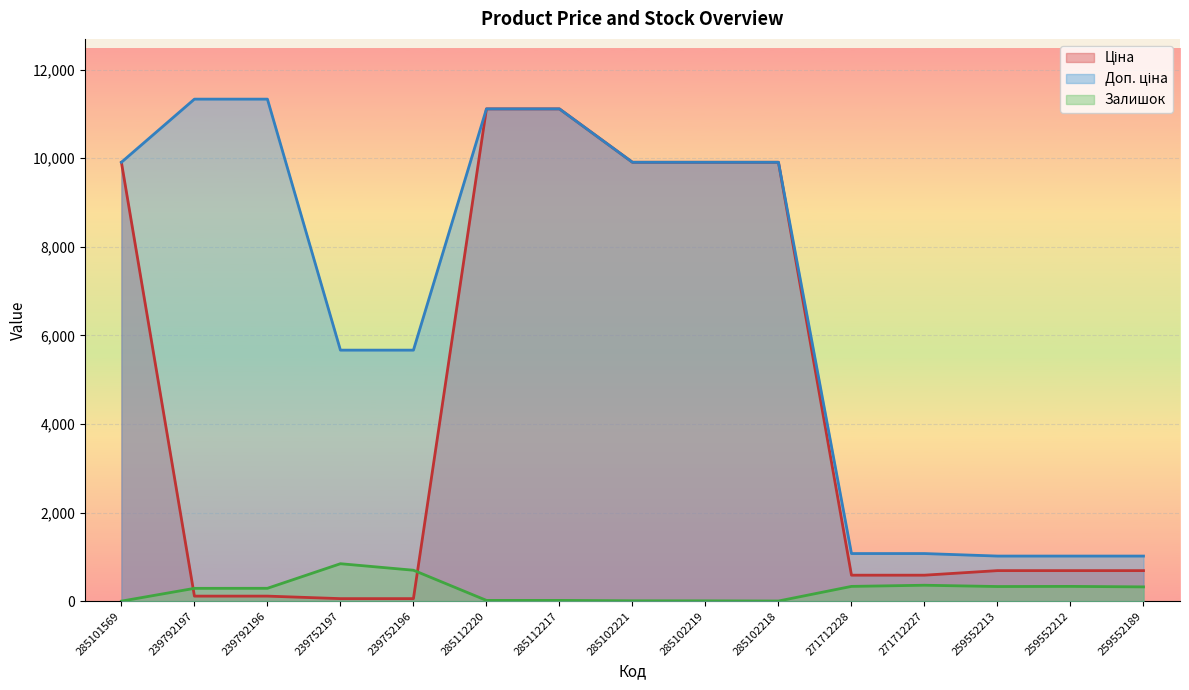

Count the number of categories in the chart.

15